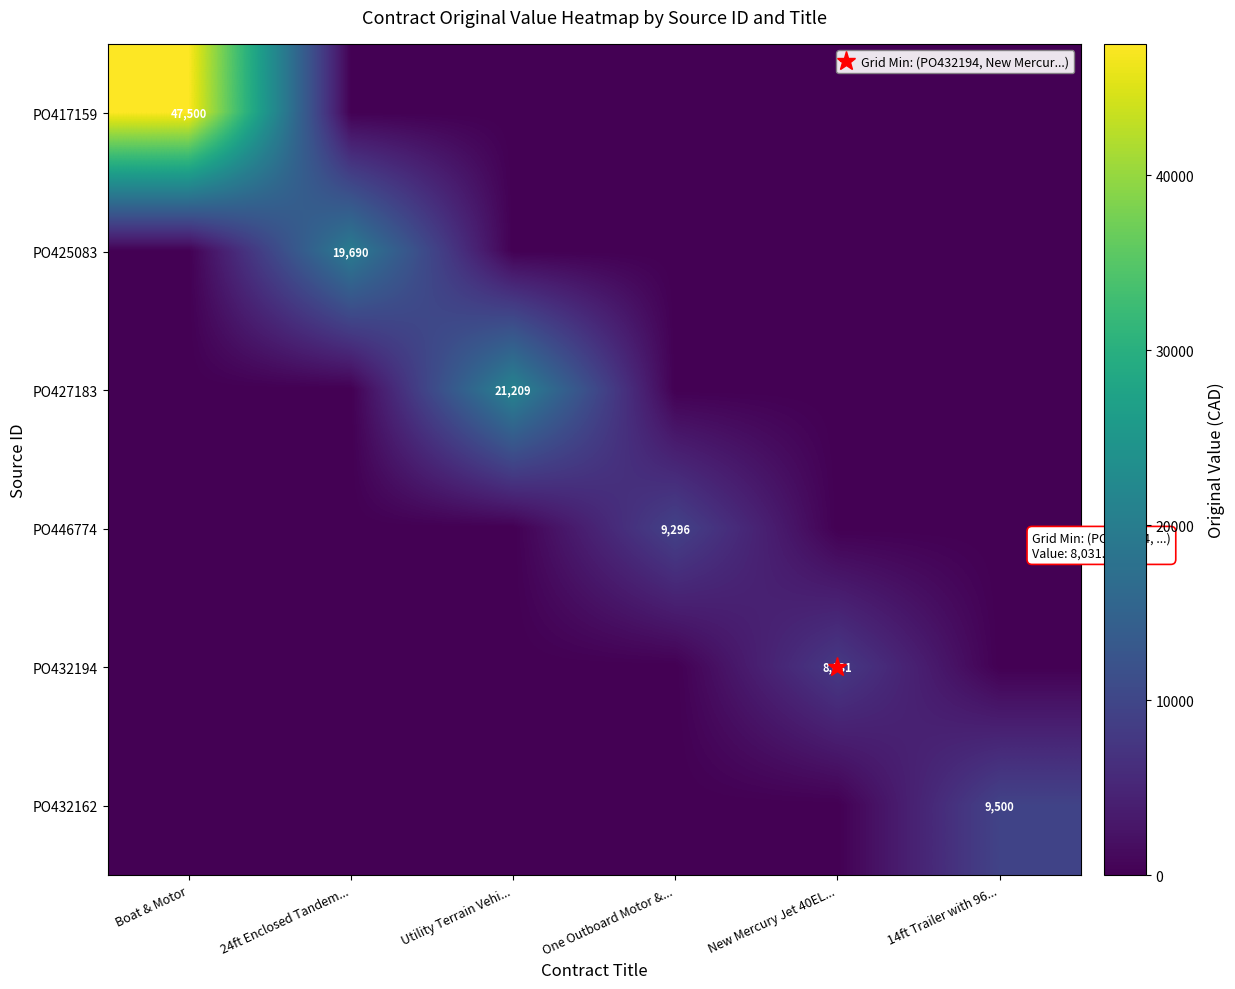

Count the number of data series in this chart.

6